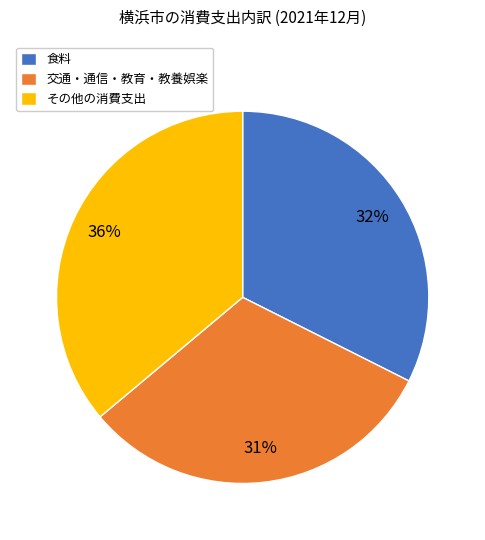

Is it true that 食料 is 32% of the pie?

True